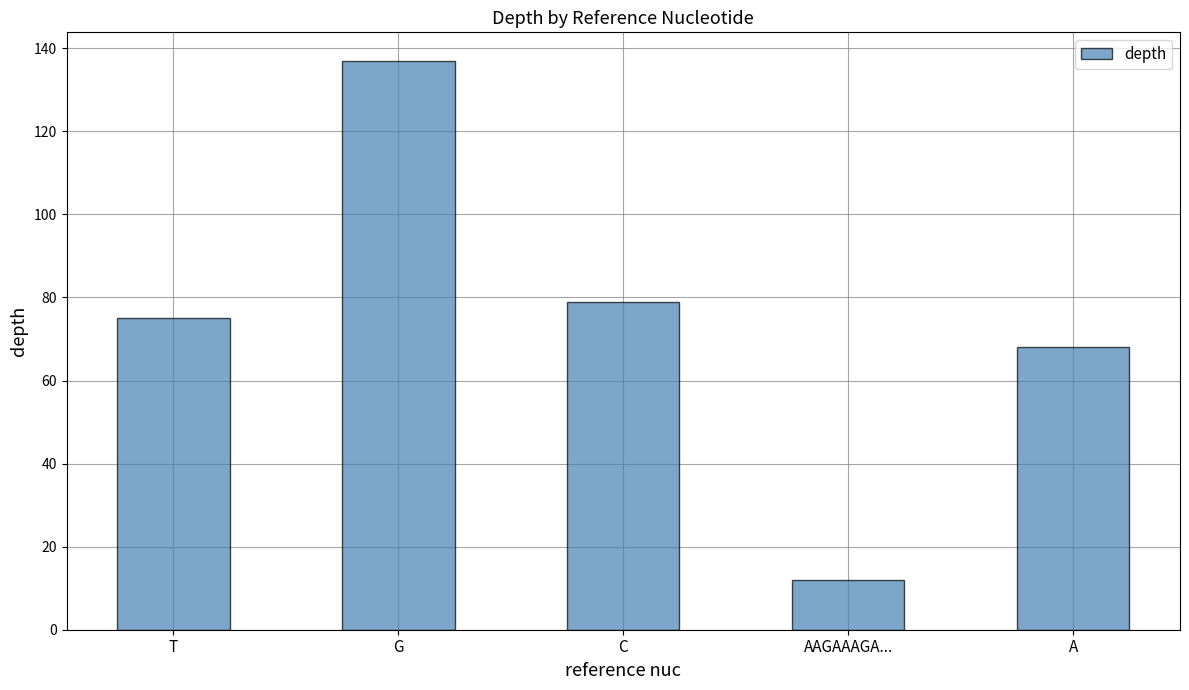

Which category has the lowest value across all series?

AAGAAAGA...